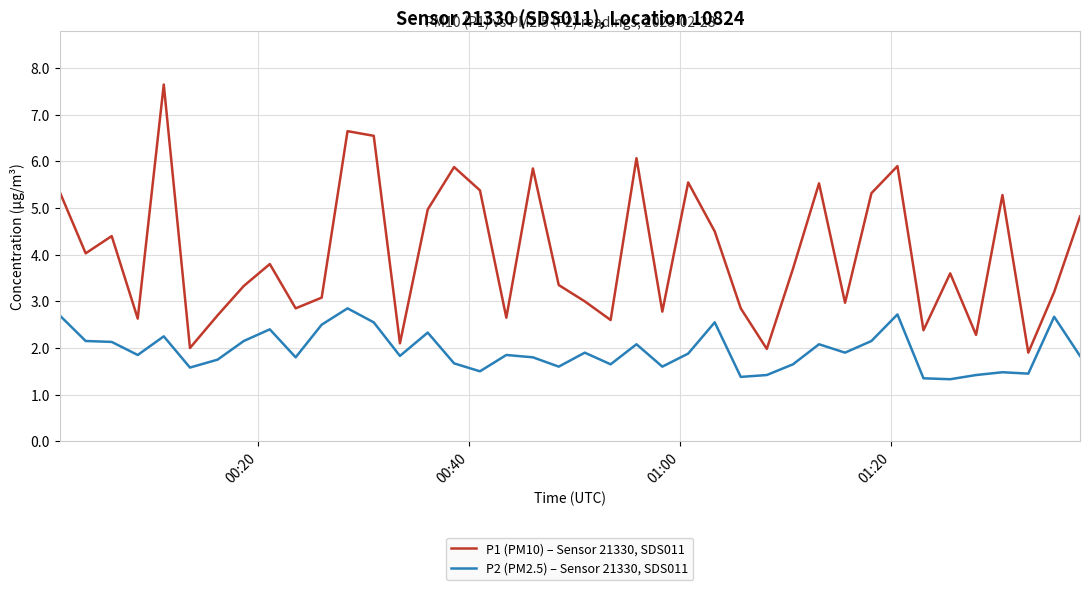

Rank the series by their average value, from lowest to highest.

P2 (PM2.5) – Sensor 21330, SDS011, P1 (PM10) – Sensor 21330, SDS011